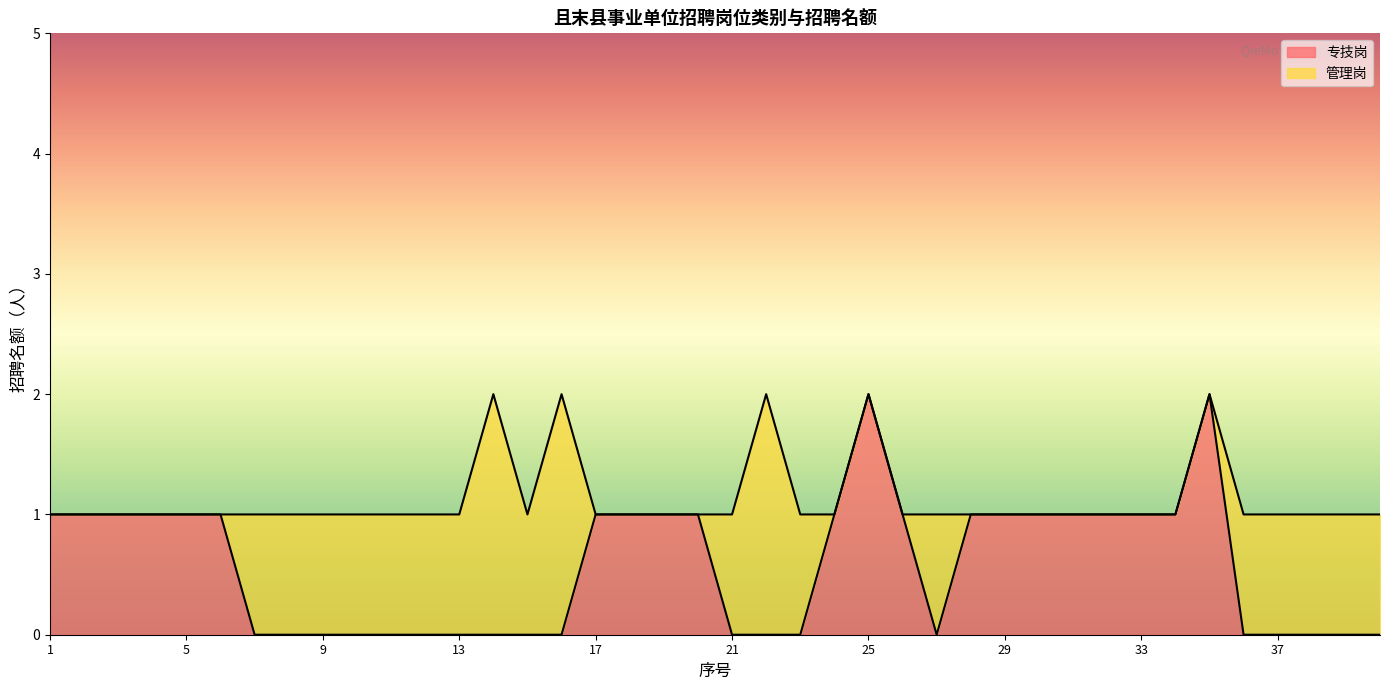

What is the value of the 17th point from the left?

1